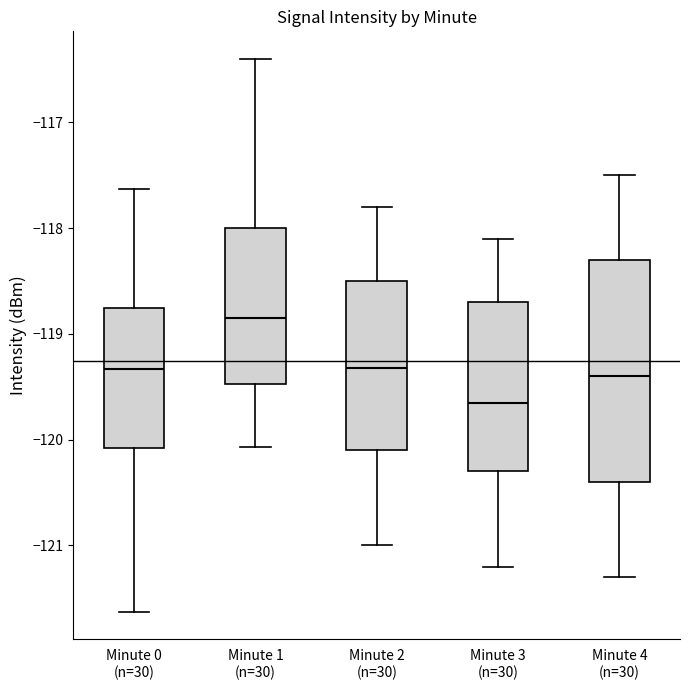

Which box is the tallest, from its lower edge to its upper edge?

Minute 4 (n=30)